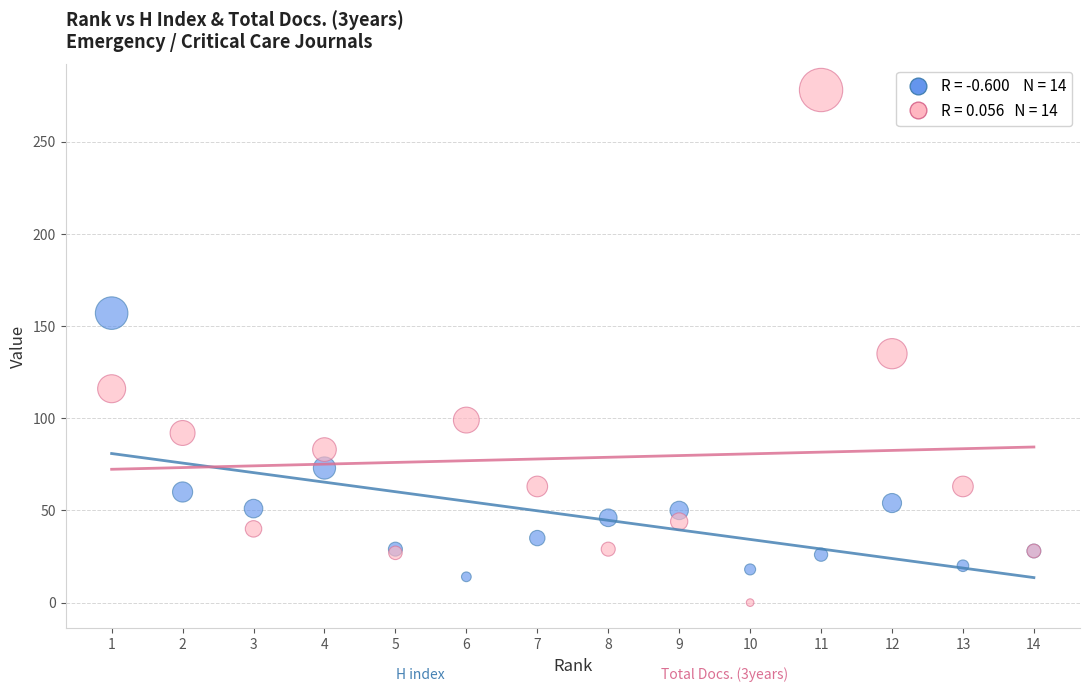

Across all series, what Y value is closest to 139?

135